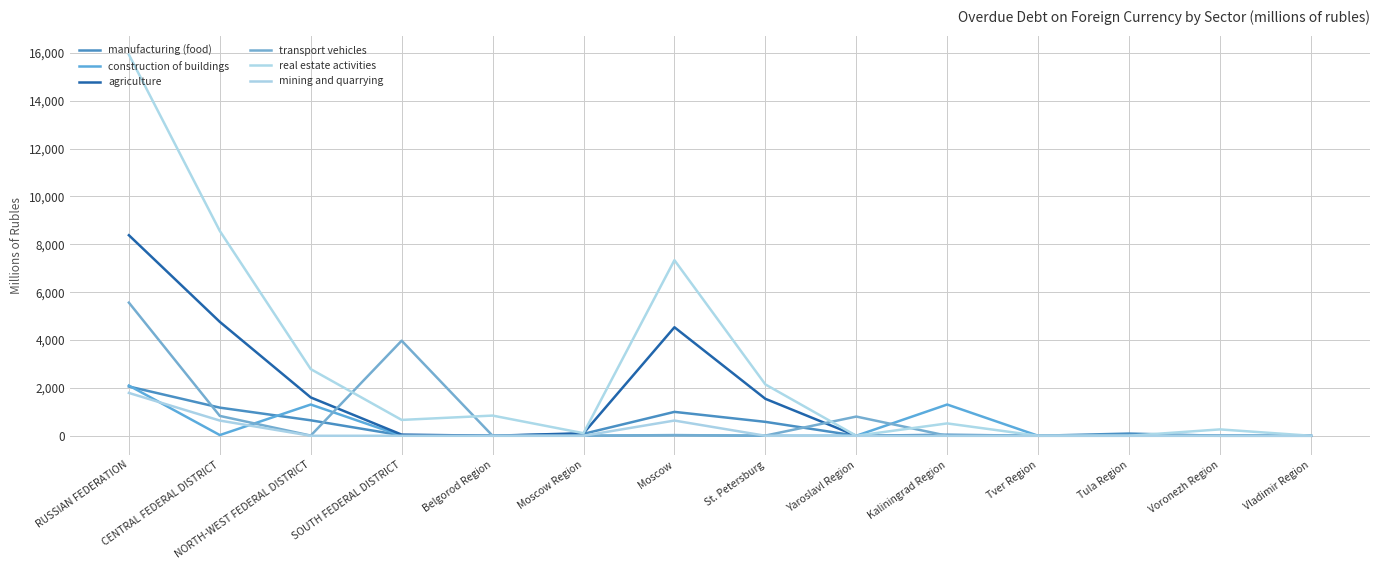

At how many categories does at least one series exceed 9531?

1